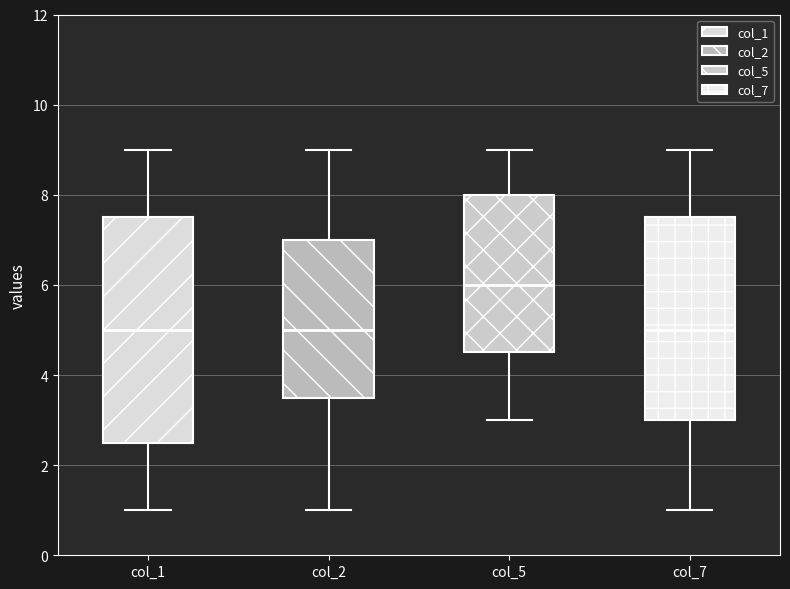

Reading left to right, read every box against the y-axis: the position of its median line, the range the box covers, and the ends of its whiskers. The values are not printed on the chart, so give them approximately, as read against the axis.

col_1: median 5.0, box 2.6 to 7.6, whiskers 1.0 to 9.0
col_2: median 5.0, box 3.6 to 7.0, whiskers 1.0 to 9.0
col_5: median 6.0, box 4.6 to 8.0, whiskers 3.0 to 9.0
col_7: median 5.0, box 3.0 to 7.6, whiskers 1.0 to 9.0